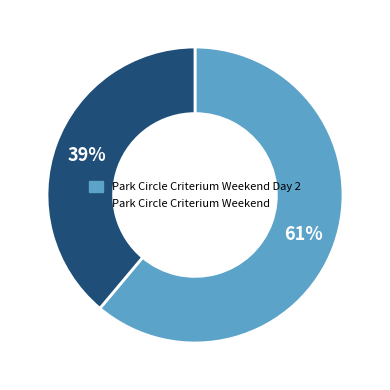

Is there a majority slice in this chart?

Yes